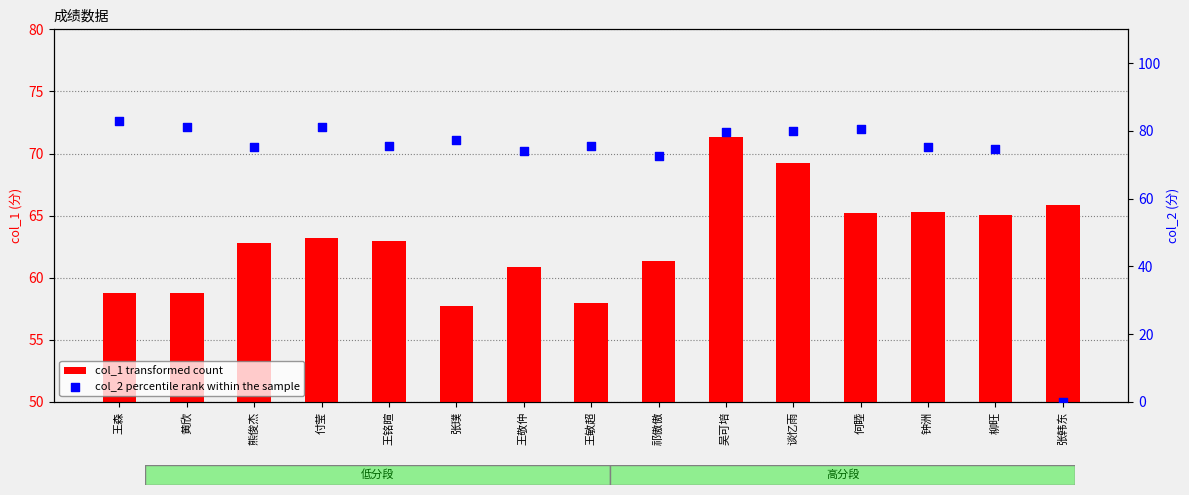

Which series has the largest Y range (max minus min)?

col_2 percentile rank within the sample